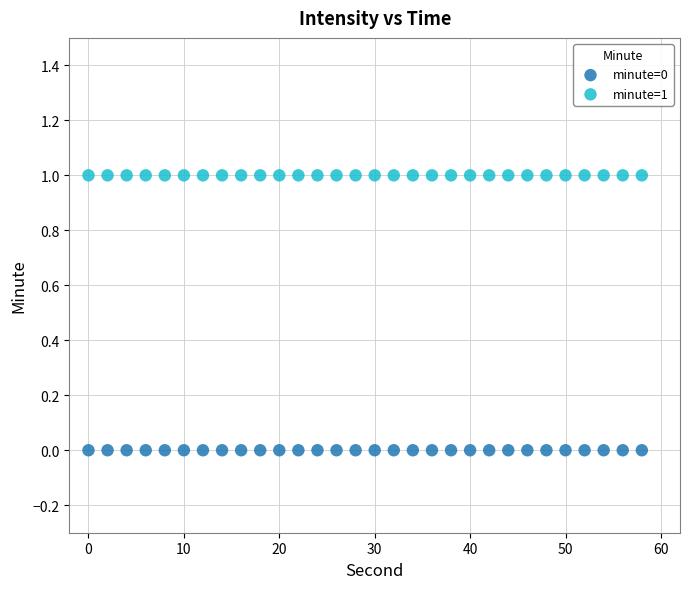

Which series contains the highest Y value?

minute=1